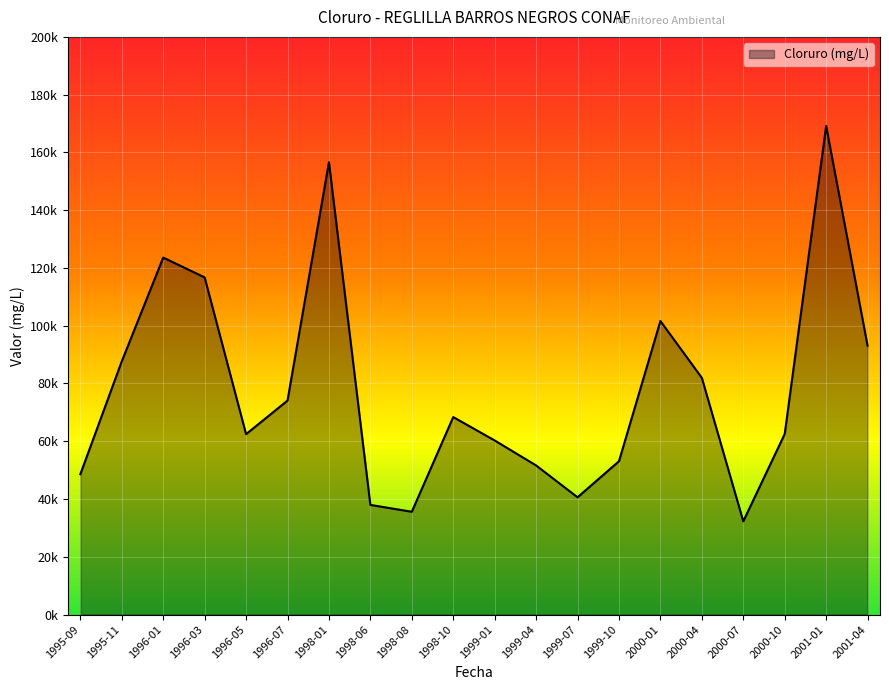

Does the chart have visible grid lines?

Yes